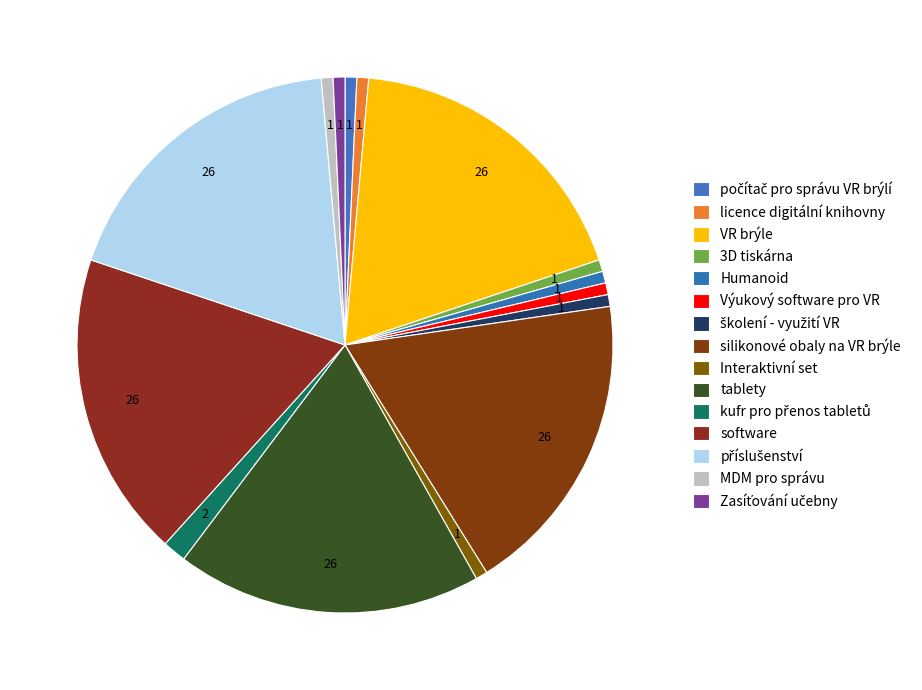

How many segments does this pie chart have?

15